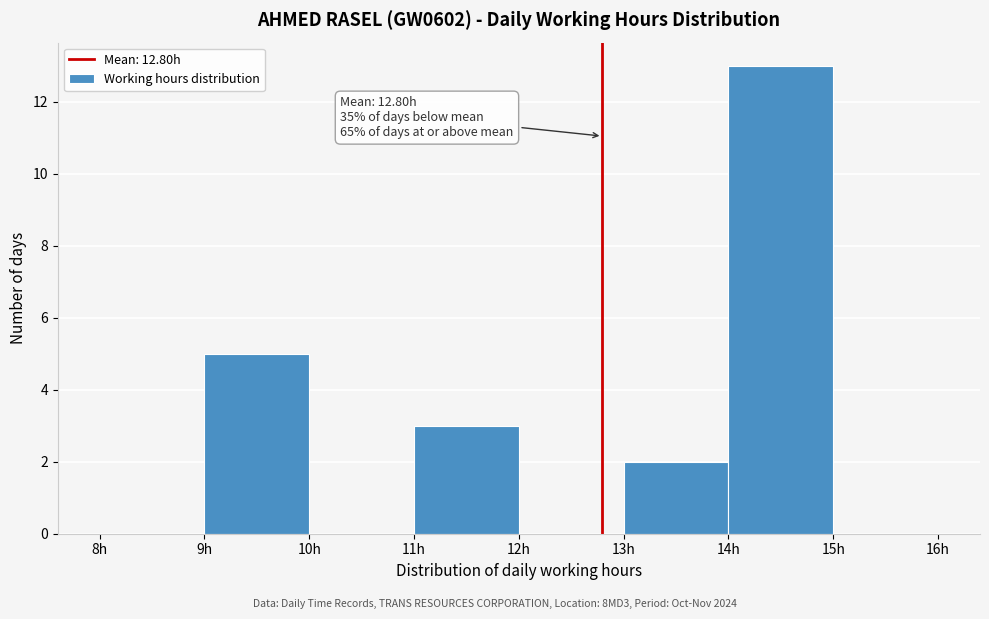

Which range on the x-axis has the tallest bar?

14 to 15